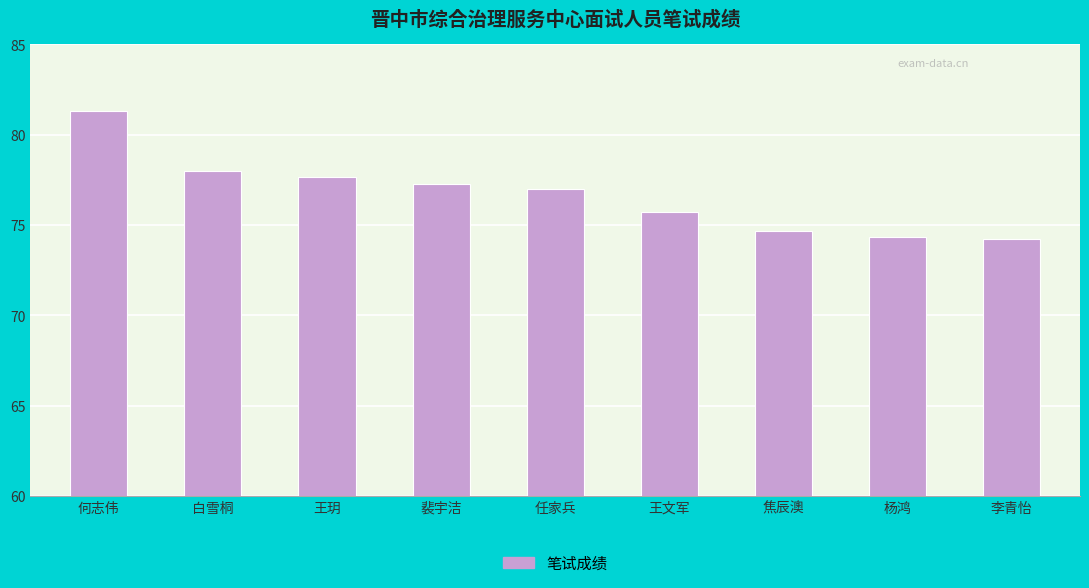

The value at 何志伟 is 34.5. True or false?

False